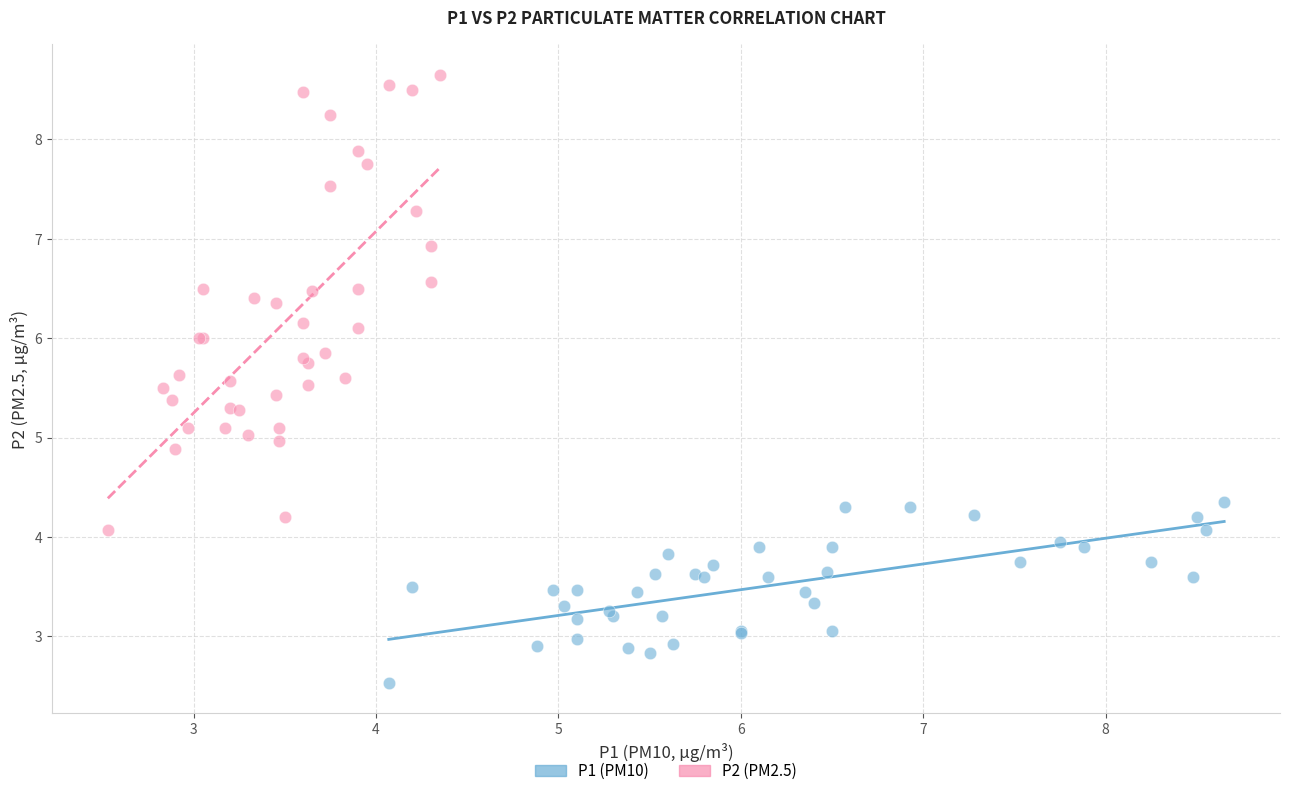

Which series contains the highest Y value?

P2 (PM2.5)